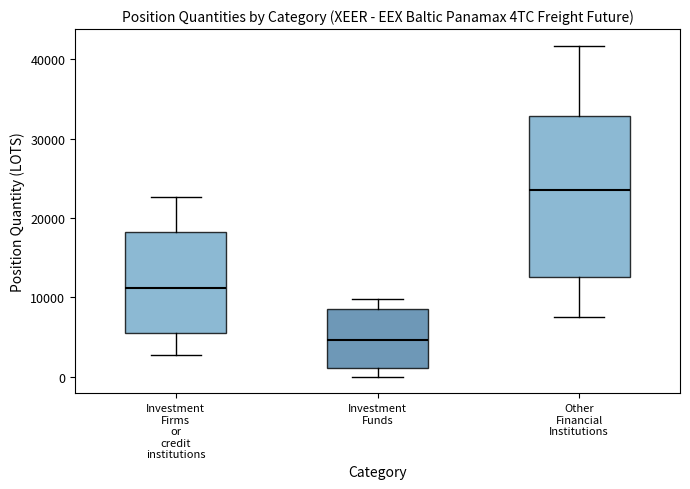

Which box's median line is the lowest?

Investment Funds